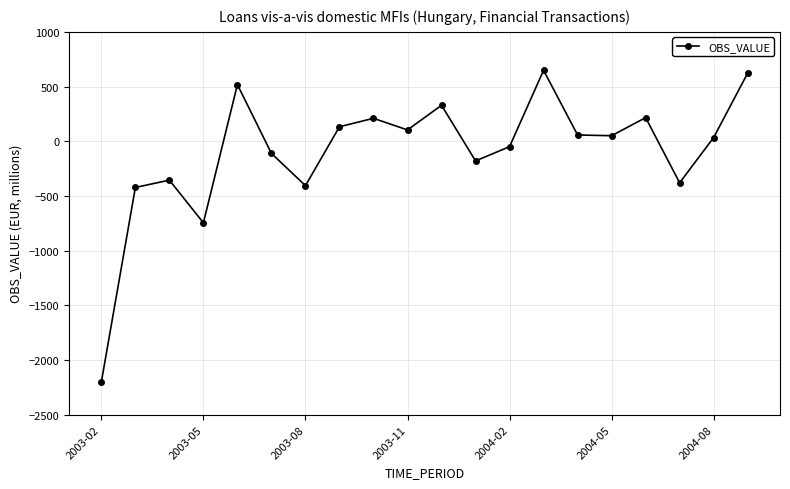

True or false: there are more than 1 points higher than both neighbors.

True